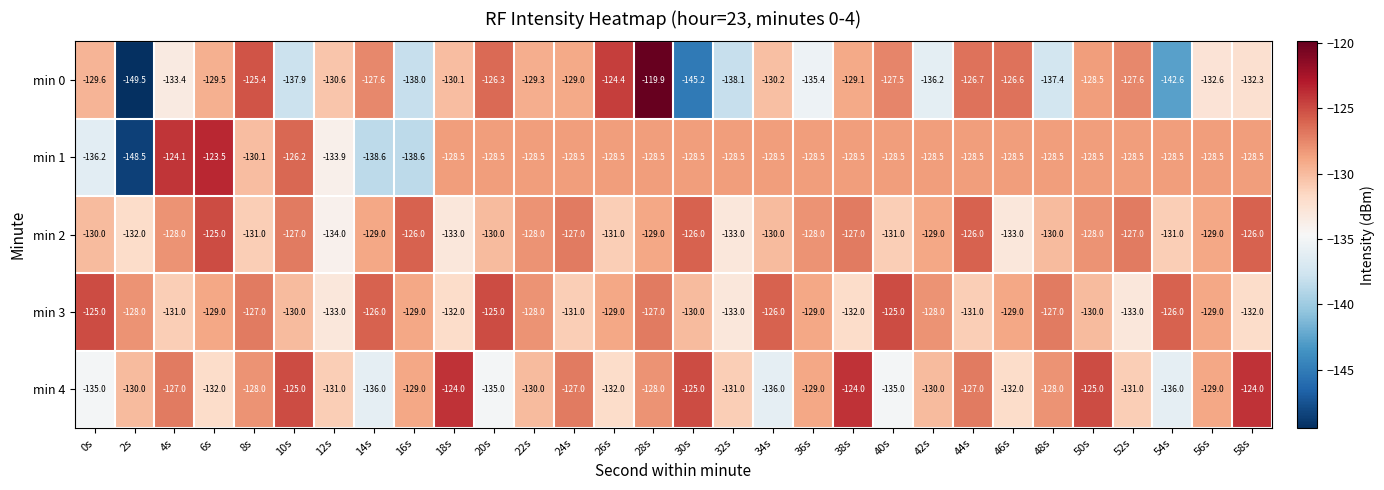

What is the average value of the min 3 series?

-129.0